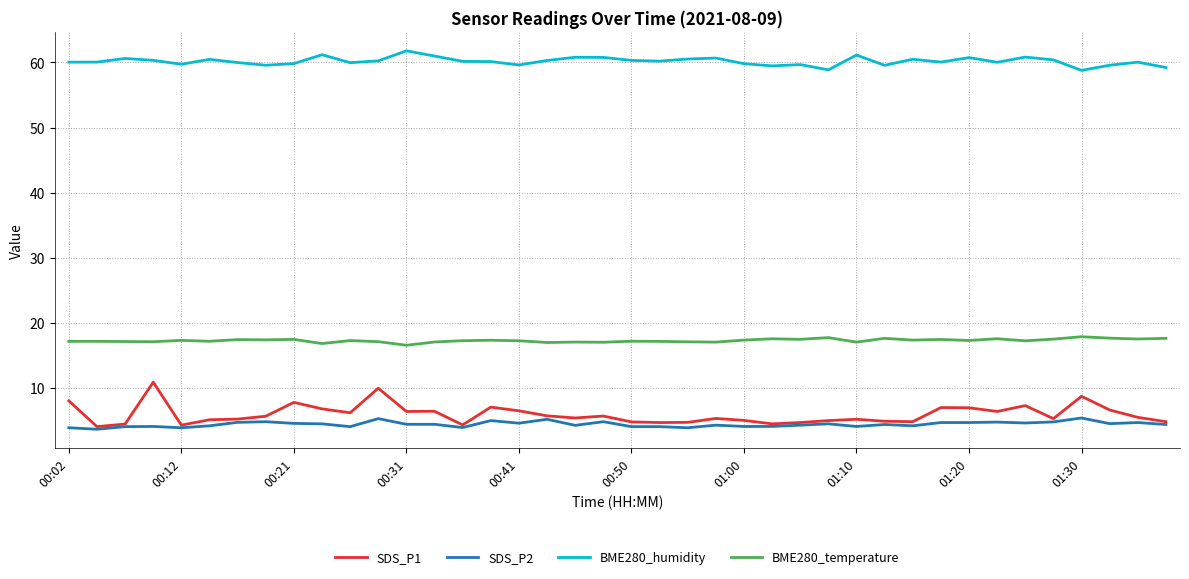

What is the average value of the SDS_P1 series?

6.0